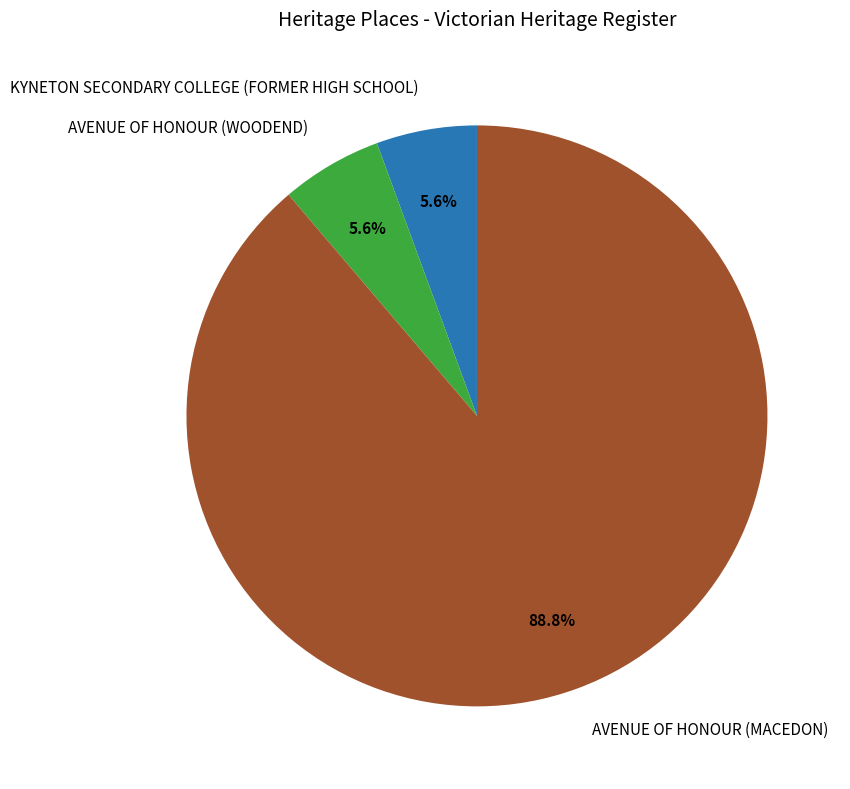

What percentage is NOT represented by AVENUE OF HONOUR (WOODEND)?

94.4%